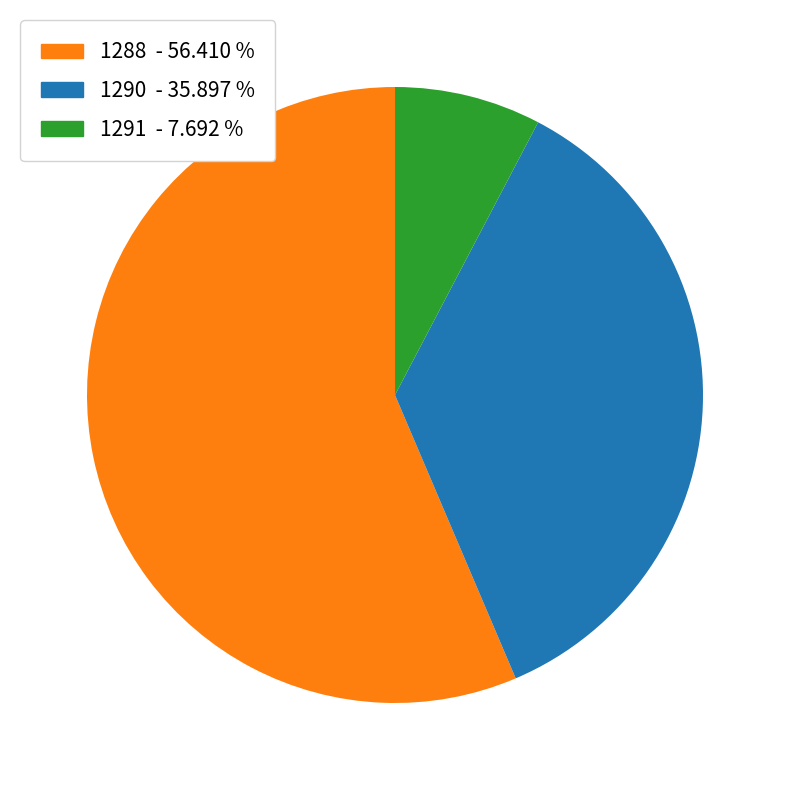

Is there a majority slice in this chart?

Yes